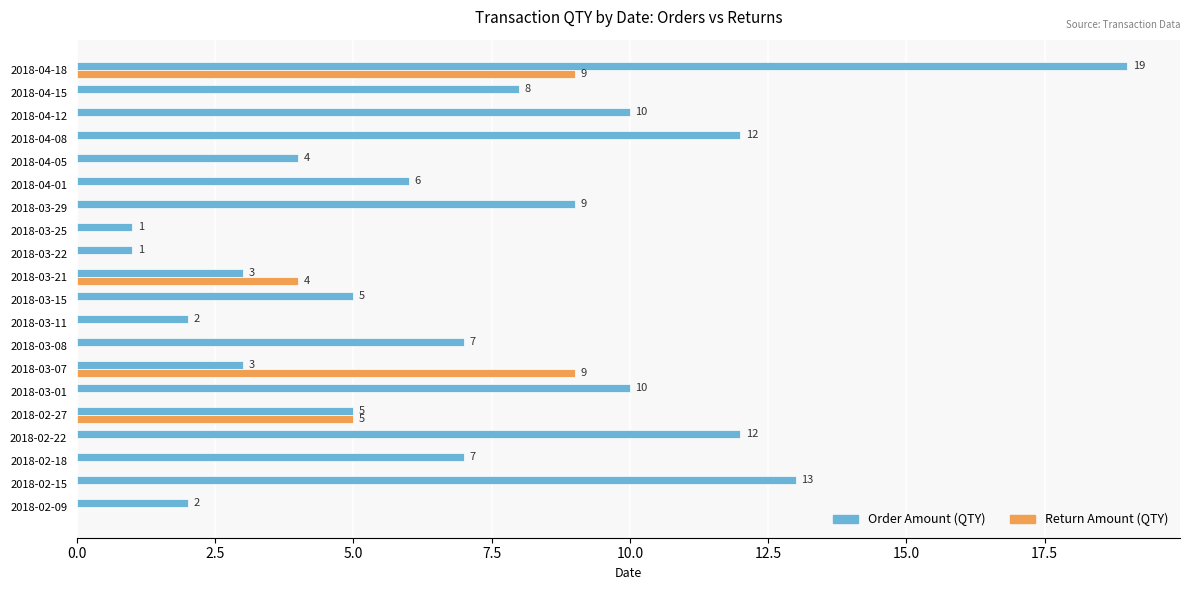

What is the total value across all series at 2018-02-27?

10